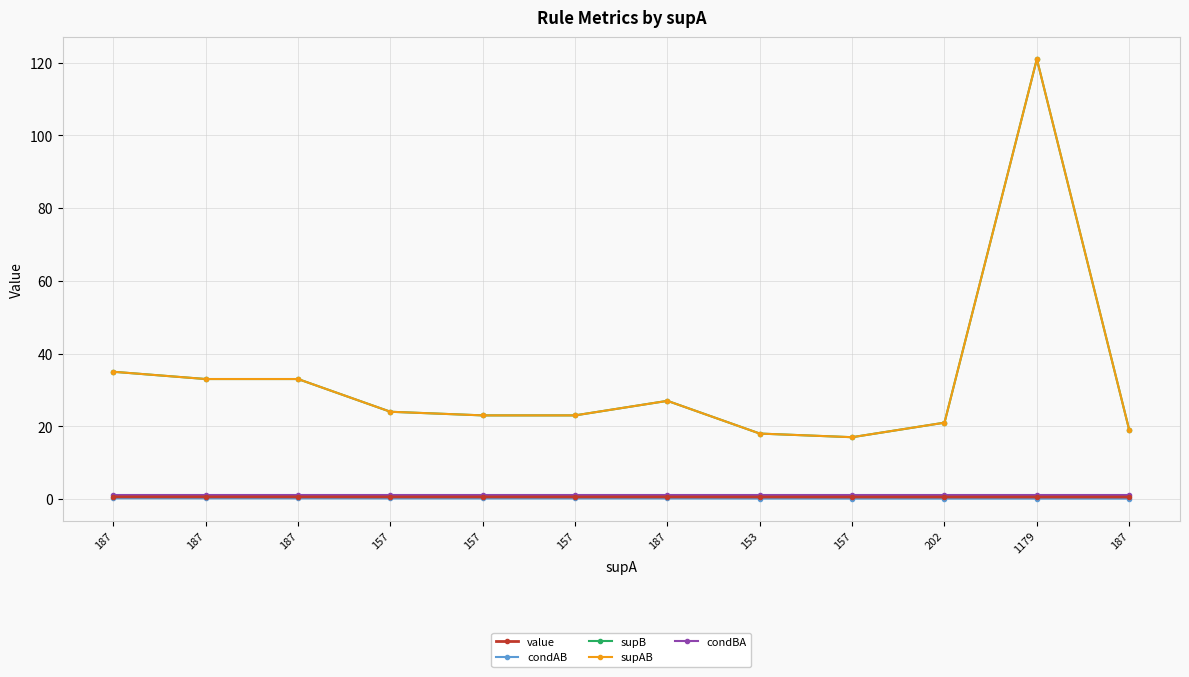

Is this an area chart (filled region under the line)?

No